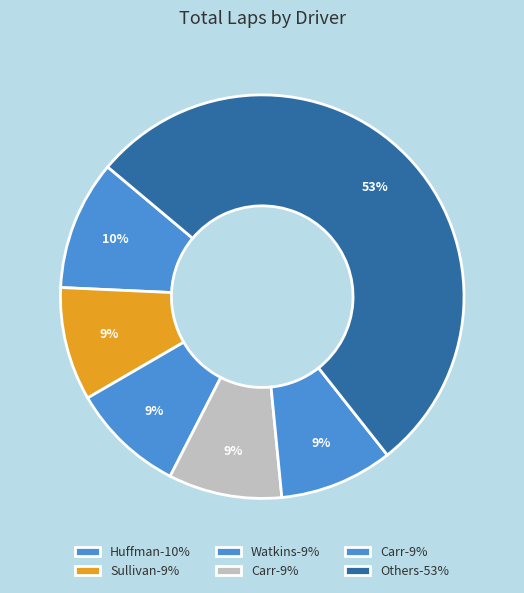

How many segments does this pie chart have?

6